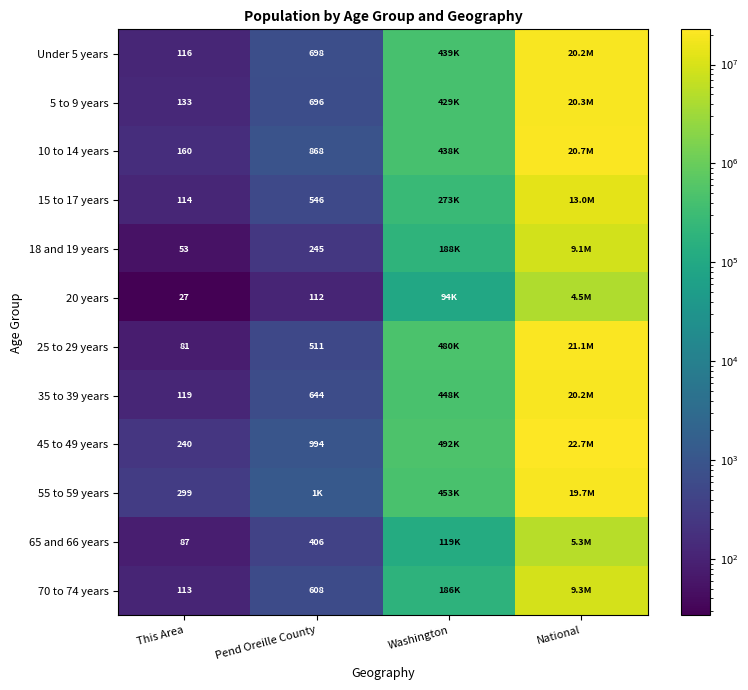

Is it true that 65 and 66 years equals 87 at This Area?

True